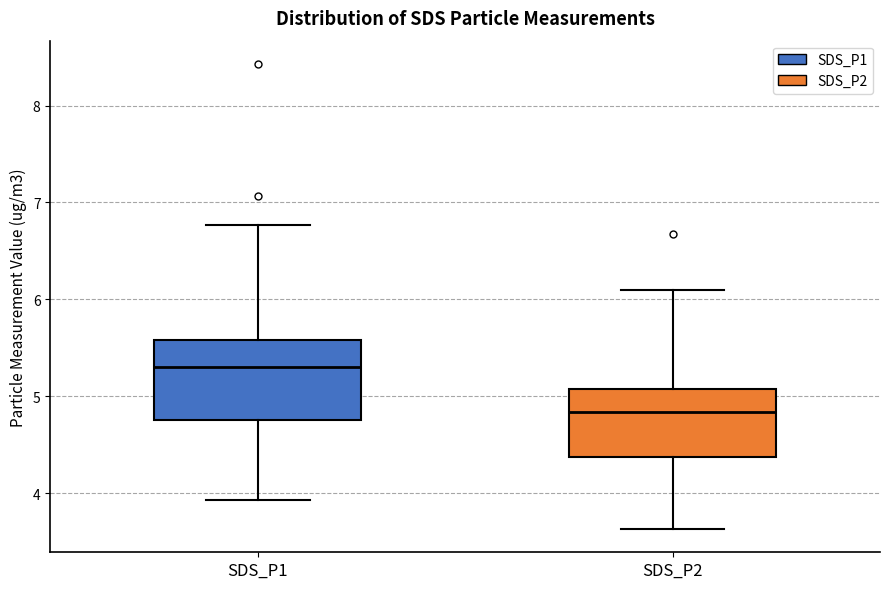

Which box has the lowest median line?

SDS_P2